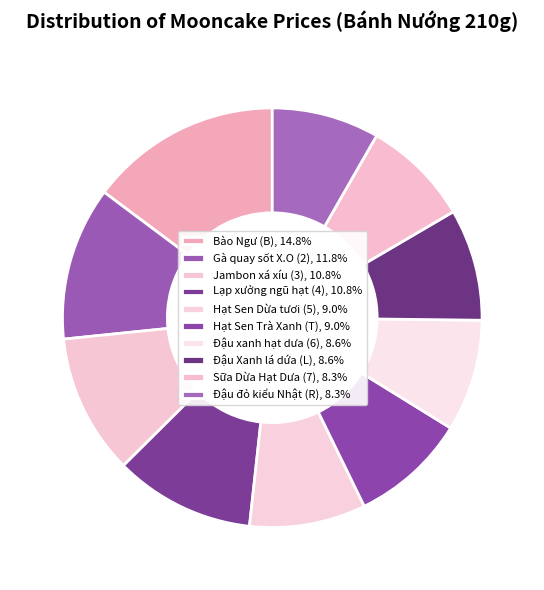

To the nearest percent, what is the difference between the Hạt Sen Trà Xanh (T) and Đậu đỏ kiểu Nhật (R) slice percentages?

1%